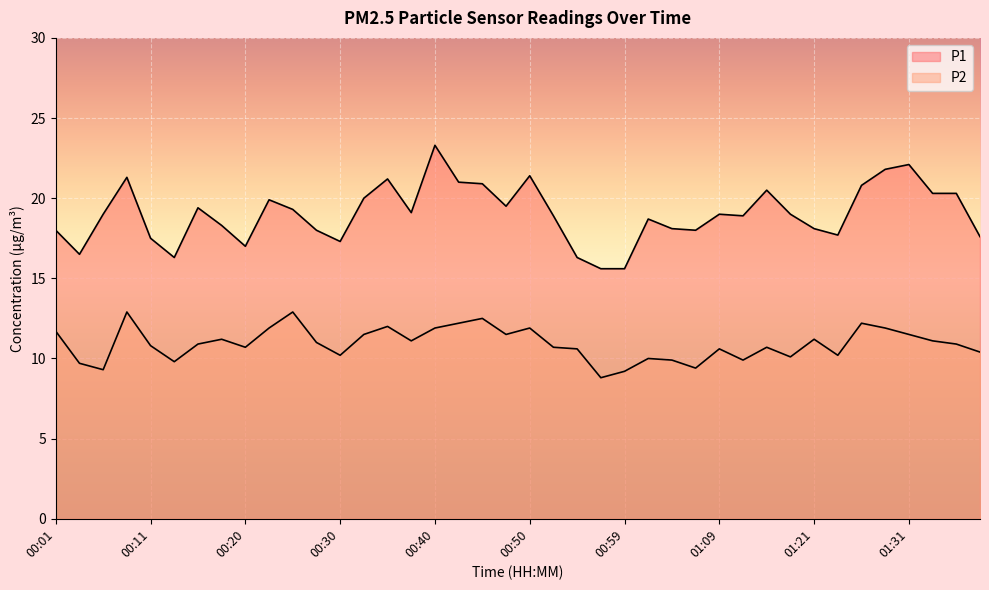

At which label is P1 closest to 19?

00:06